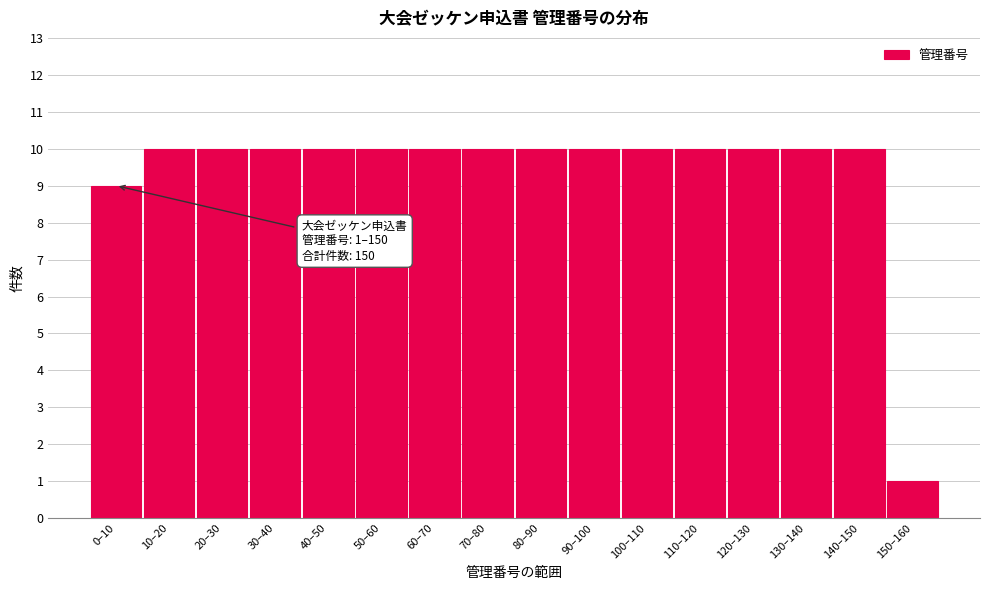

Reading left to right, what are all the values shown in this chart?

0–10=9	10–20=10	20–30=10	30–40=10	40–50=10	50–60=10	60–70=10	70–80=10	80–90=10	90–100=10	100–110=10	110–120=10	120–130=10	130–140=10	140–150=10	150–160=1